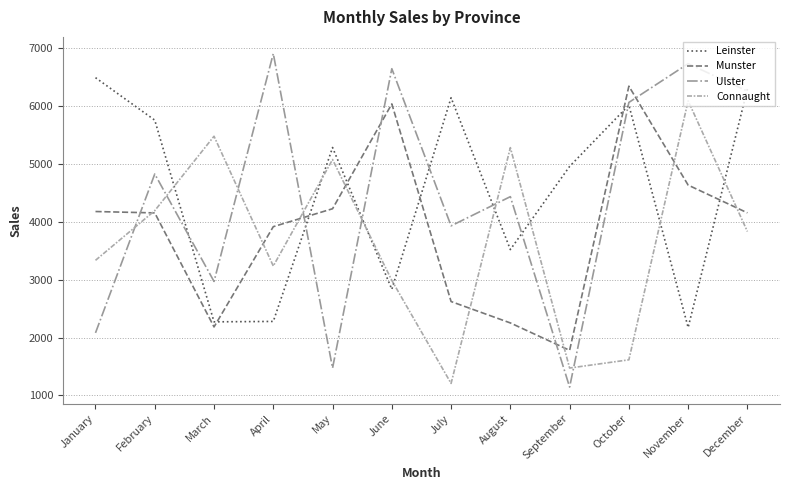

What is the spread (max minus min) of values at September?

3816